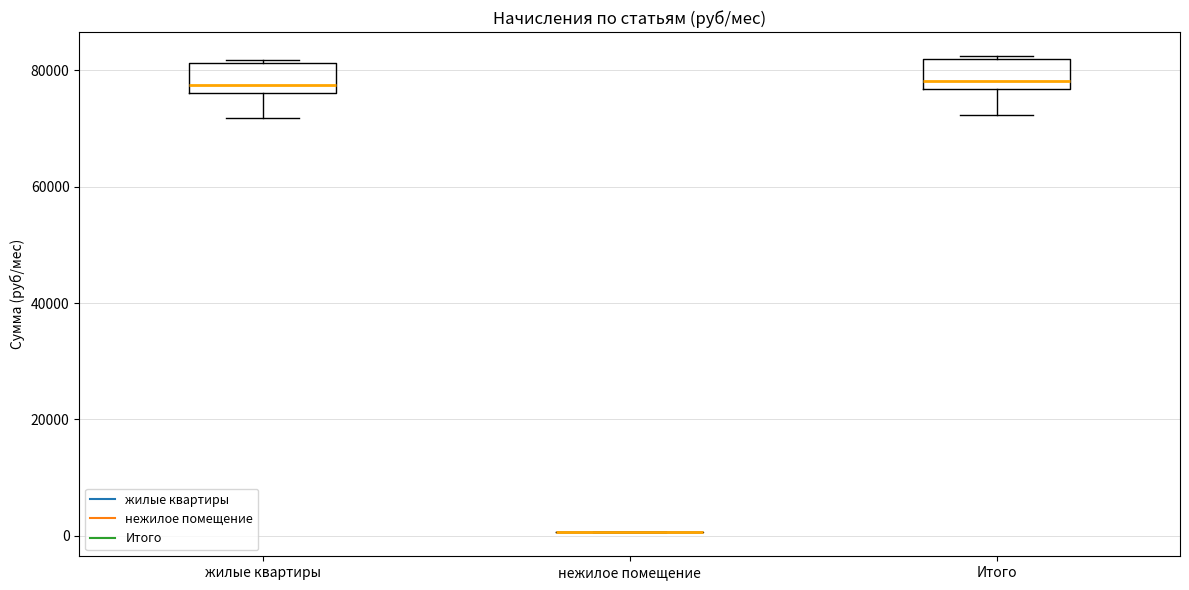

Reading left to right, transcribe this box plot: for each box, give where its median line is, the range the box spans, and where its two whiskers end, as read against the y-axis. The values are not printed on the chart, so give them approximately, as read against the axis.

жилые квартиры: median 78000, box 76000 to 82000, whiskers 72000 to 82000
нежилое помещение: box collapsed to a line at 0, whiskers 0 to 0
Итого: median 78000, box 76000 to 82000, whiskers 72000 to 82000